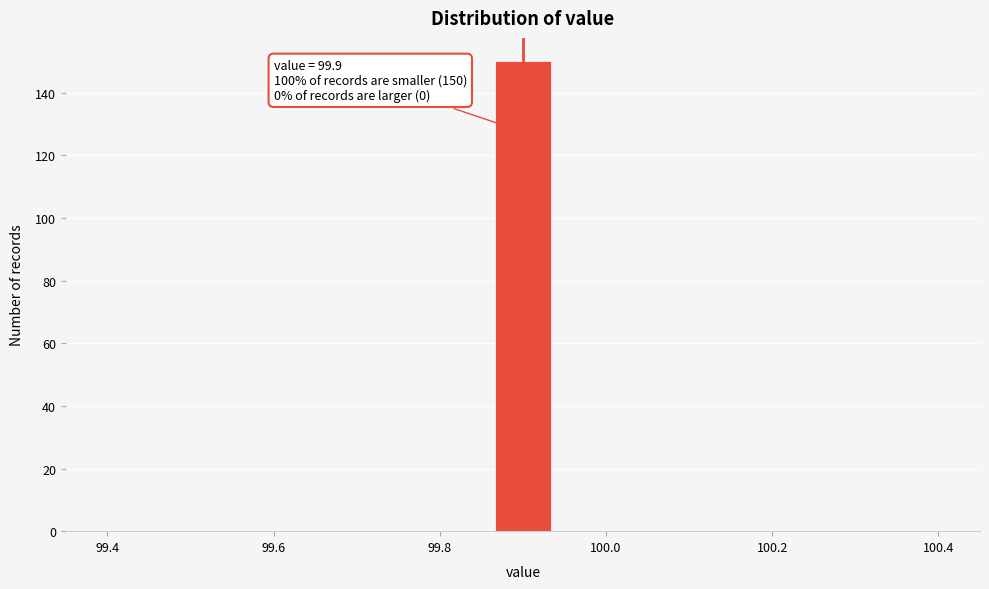

Read against the x-axis, roughly where is the centre of the tallest bar?

99.90